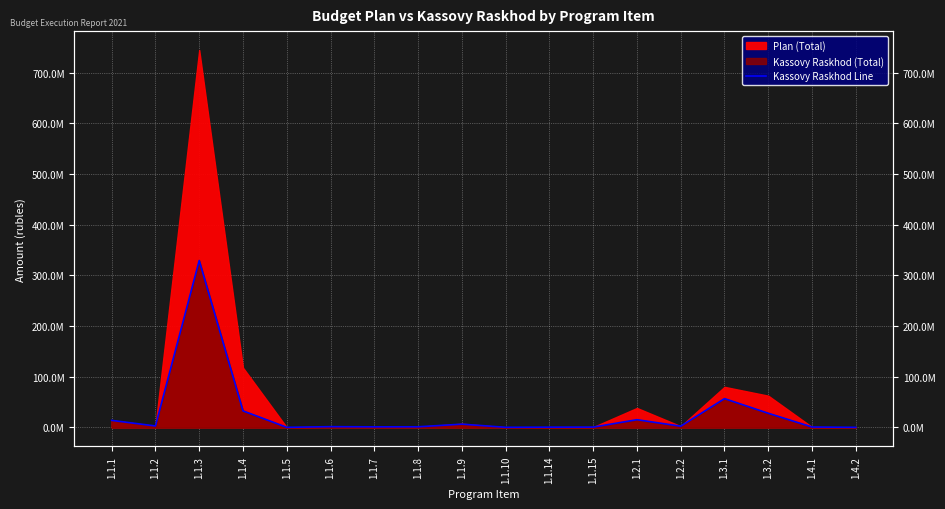

True or false: the data has more than 1 interior local peaks.

True